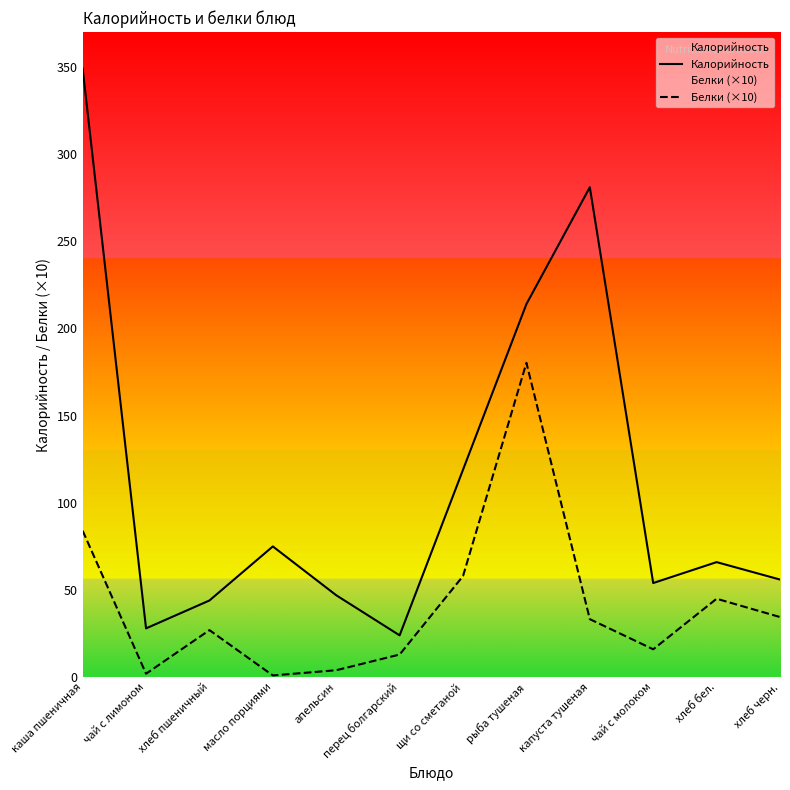

How many lines are shown in the chart?

2